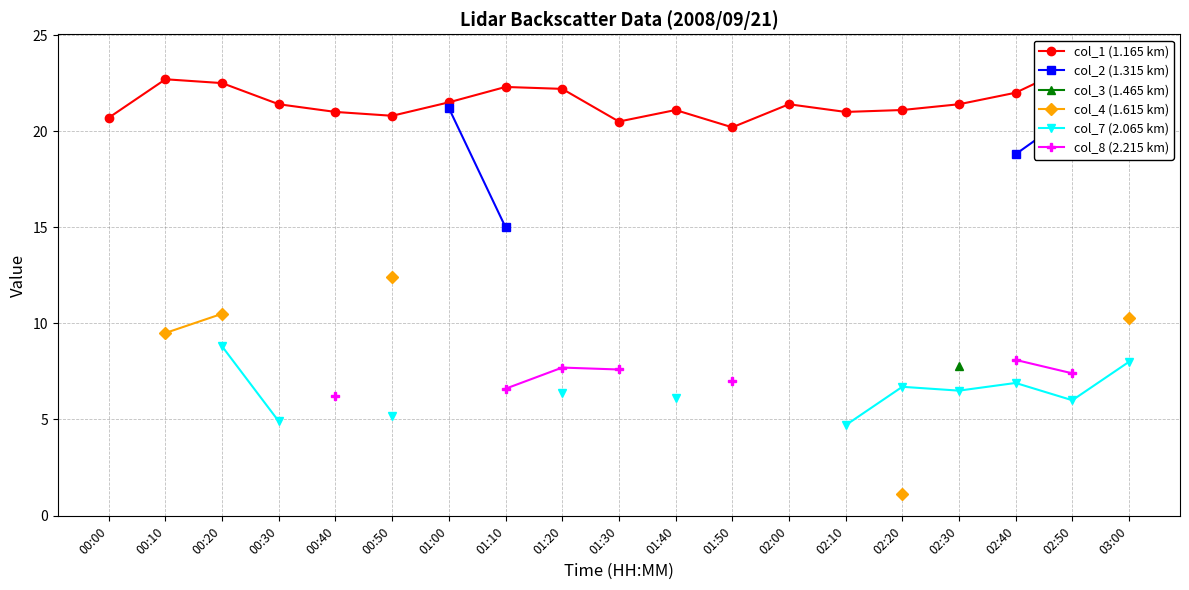

What position from the left is 00:00?

1